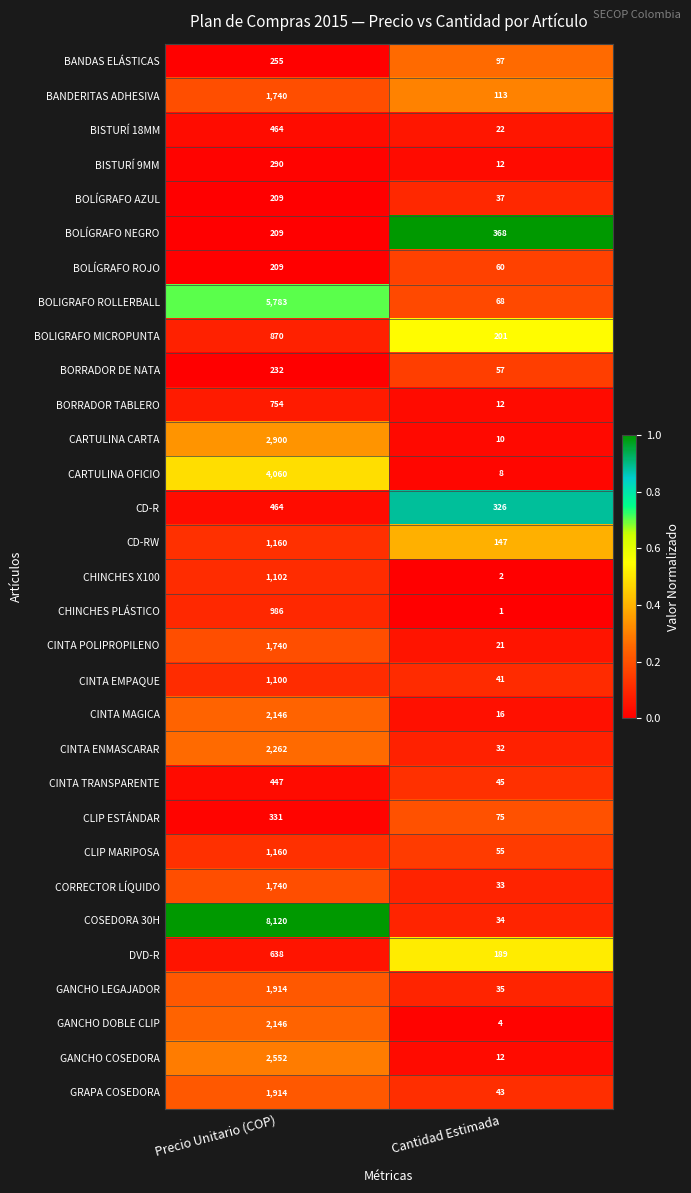

At which label does BOLIGRAFO MICROPUNTA reach its minimum?

Cantidad Estimada